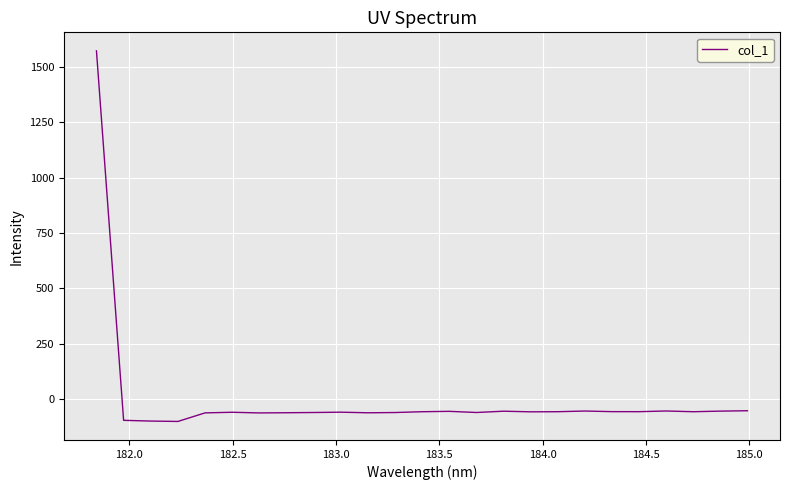

What is the smallest value displayed?

-99.4